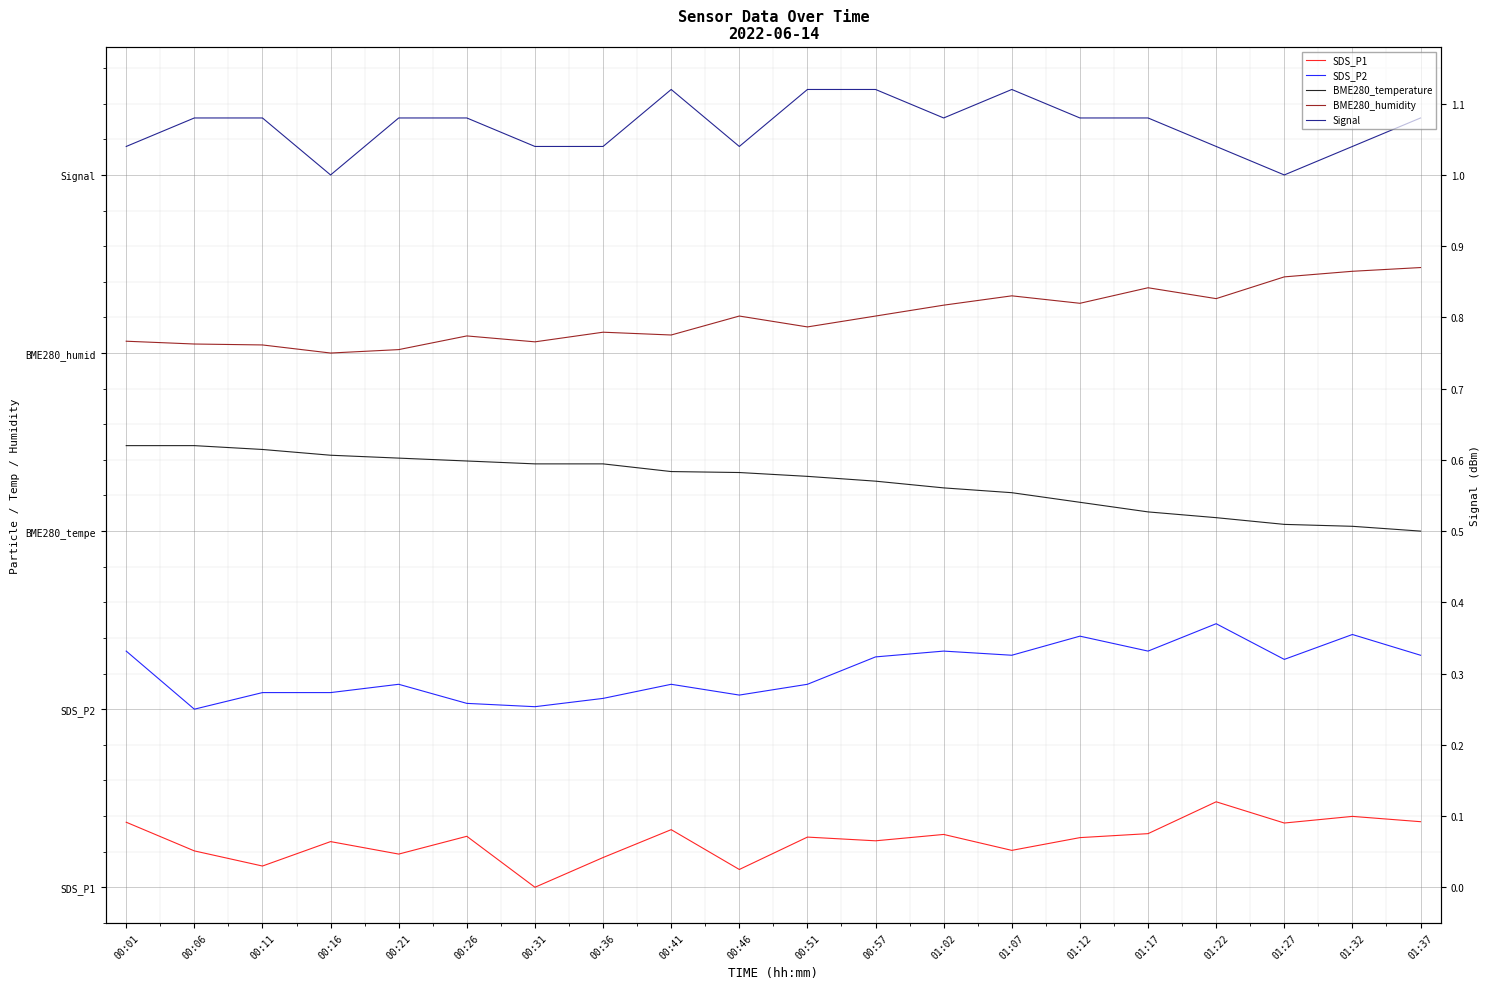

Which series changed the most between 00:06 and 01:27?

BME280_temperature